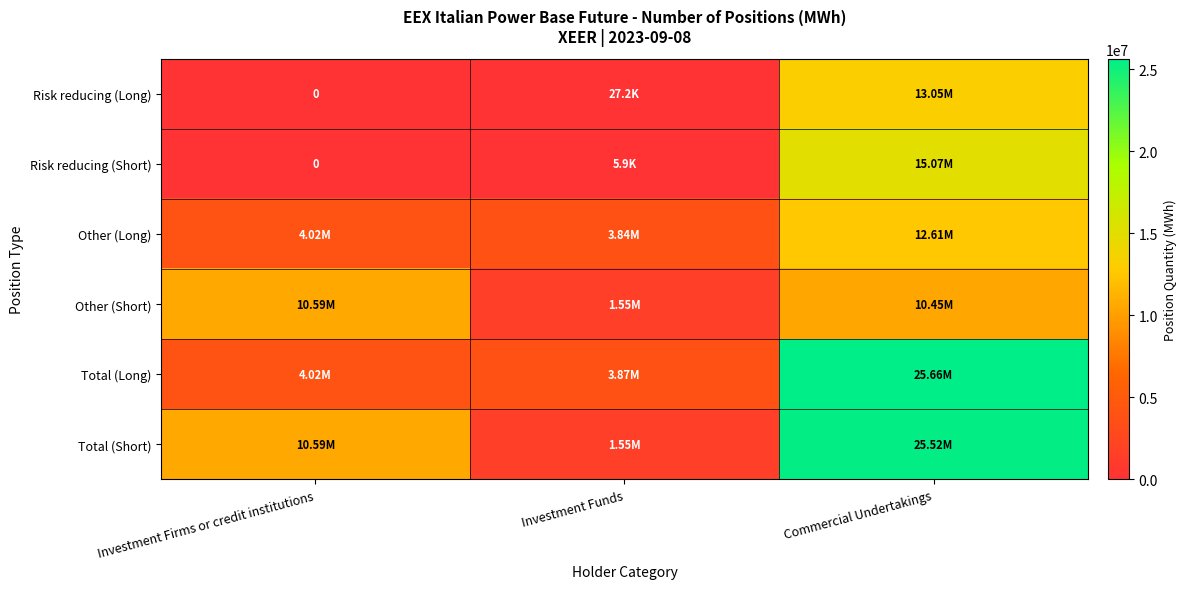

Rank the categories by Other (Short) value from lowest to highest.

Investment Funds, Commercial Undertakings, Investment Firms or credit institutions